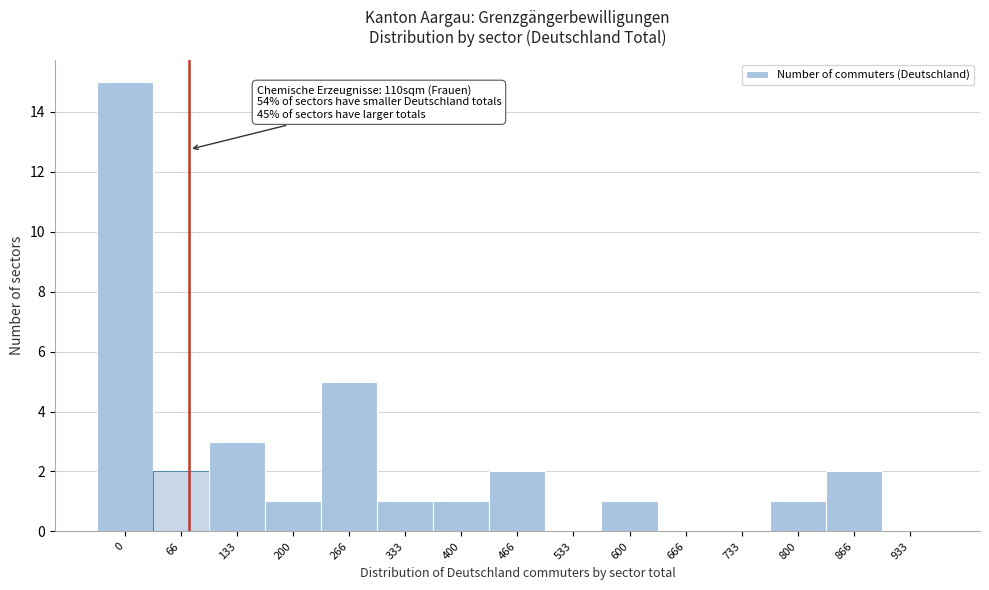

Reading left to right, transcribe all the data shown in this chart.

0=15	66=2	133=3	200=1	266=5	333=1	400=1	466=2	533=0	600=1	666=0	733=0	800=1	866=2	933=0